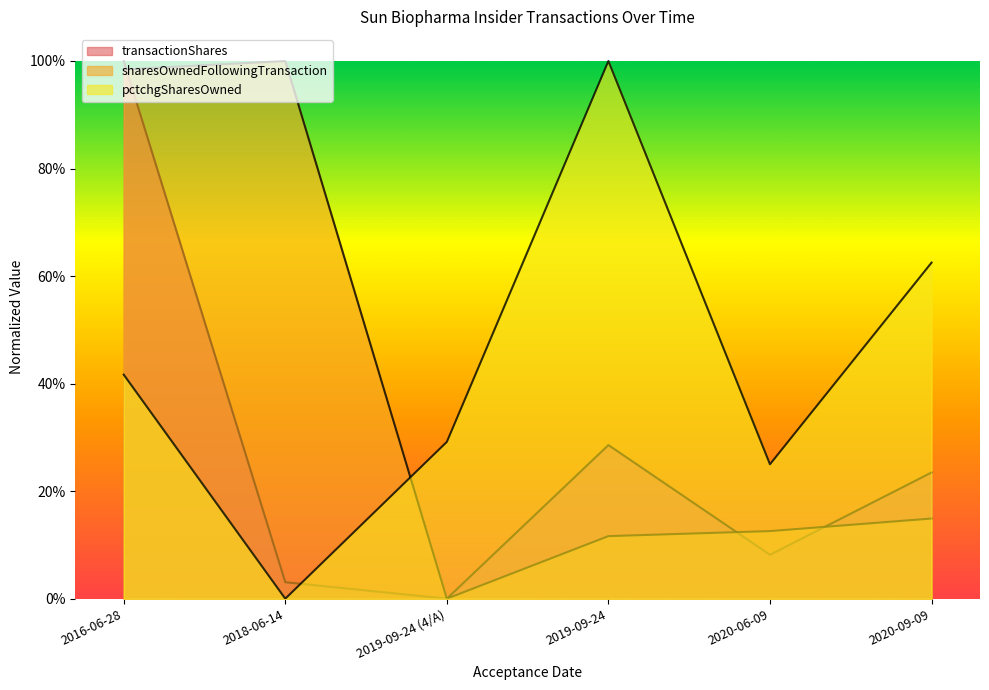

The value of sharesOwnedFollowingTransaction at 2019-09-24 is 0.1. True or false?

True